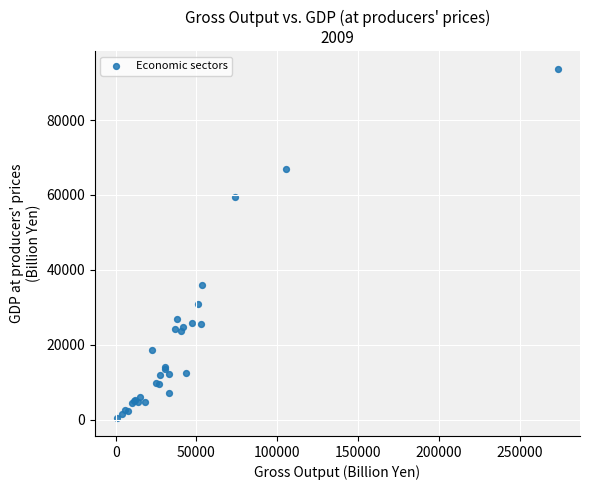

What Y value in the scatter plot is closest to 47004?

35898.0